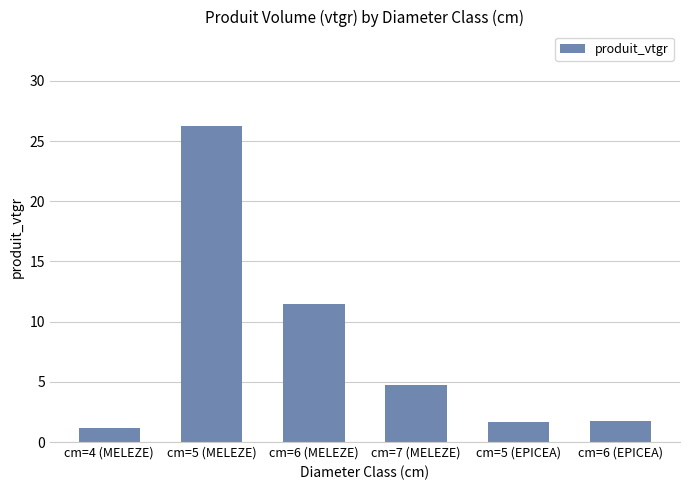

Read the value at cm=5 (MELEZE).

26.2